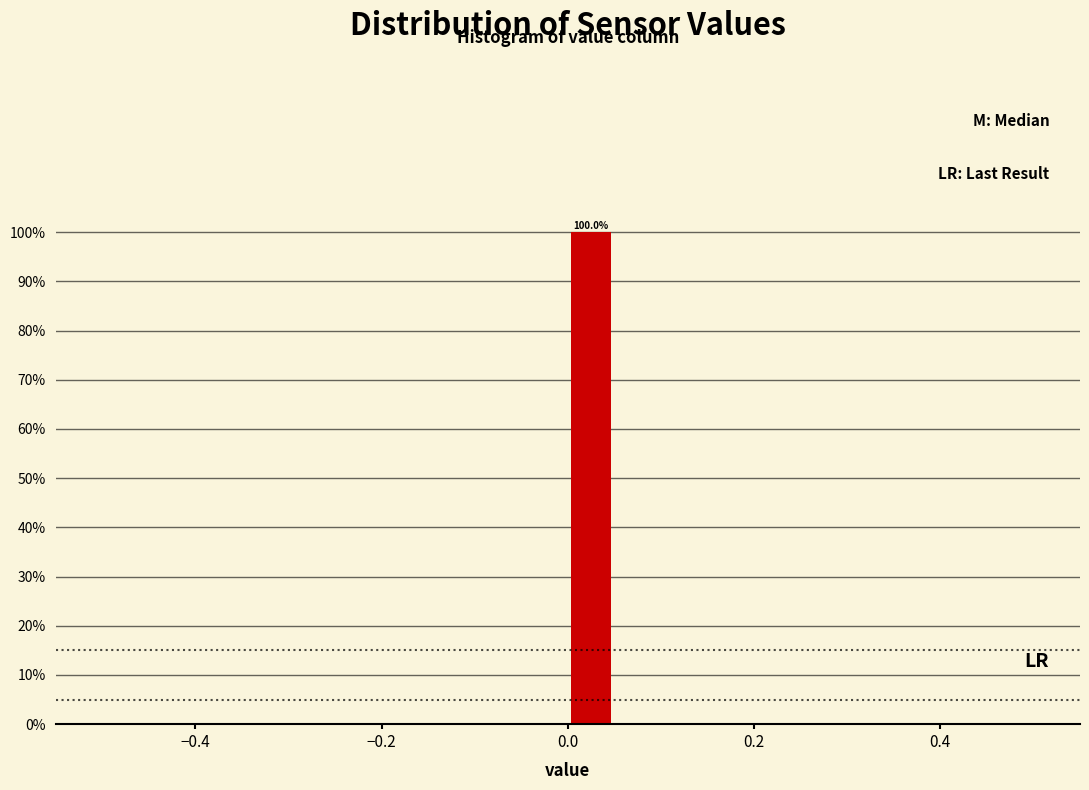

Read against the x-axis, roughly where is the centre of the tallest bar?

0.02